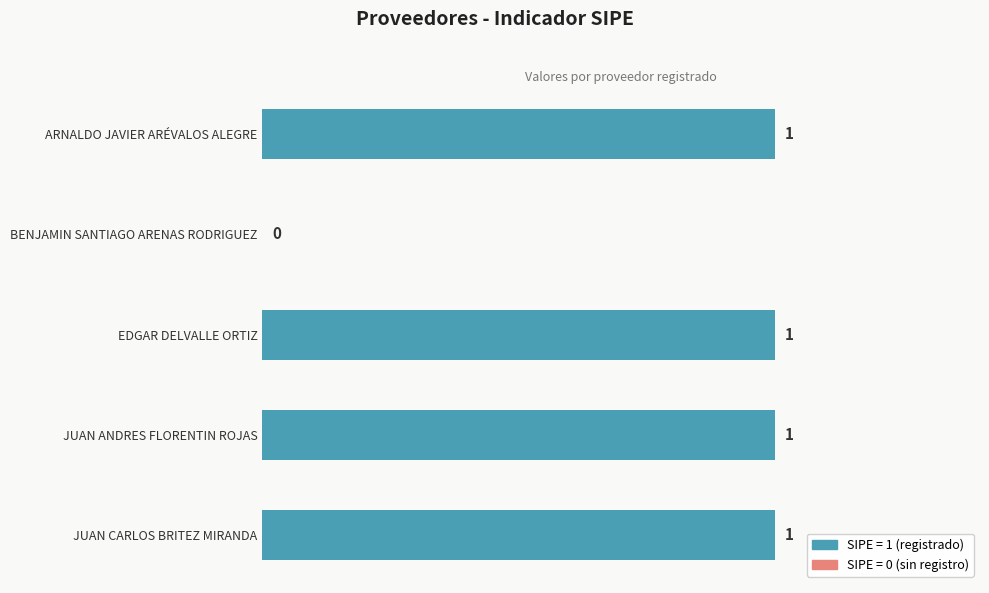

Where is the data nearest to the value 0?

BENJAMIN SANTIAGO ARENAS RODRIGUEZ